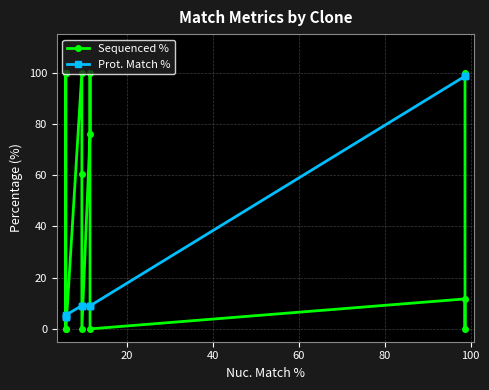

What are all the series names shown in the legend?

Sequenced %, Prot. Match %